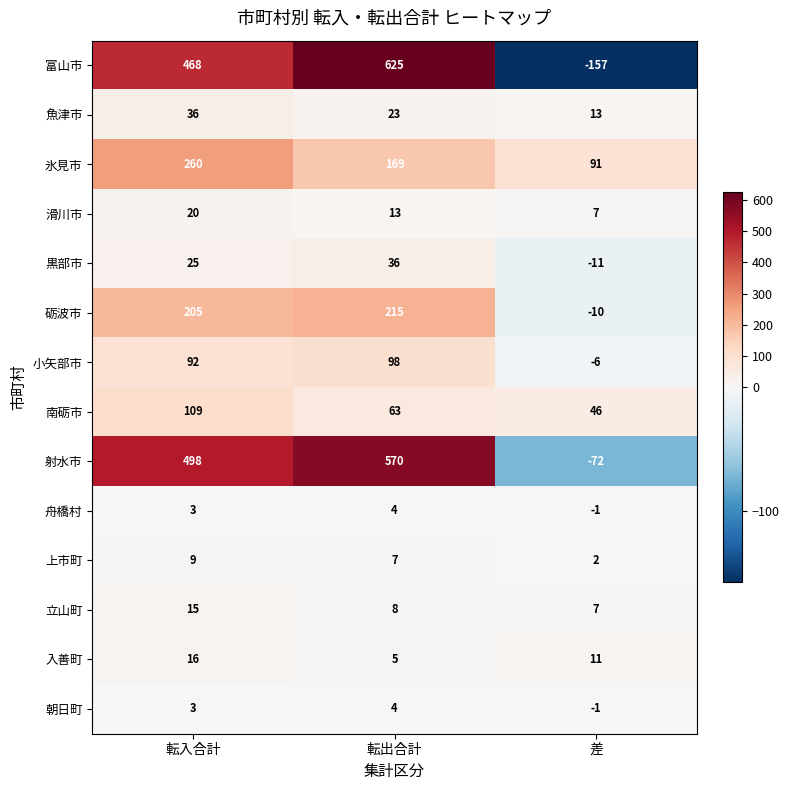

What is the greatest value displayed?

625